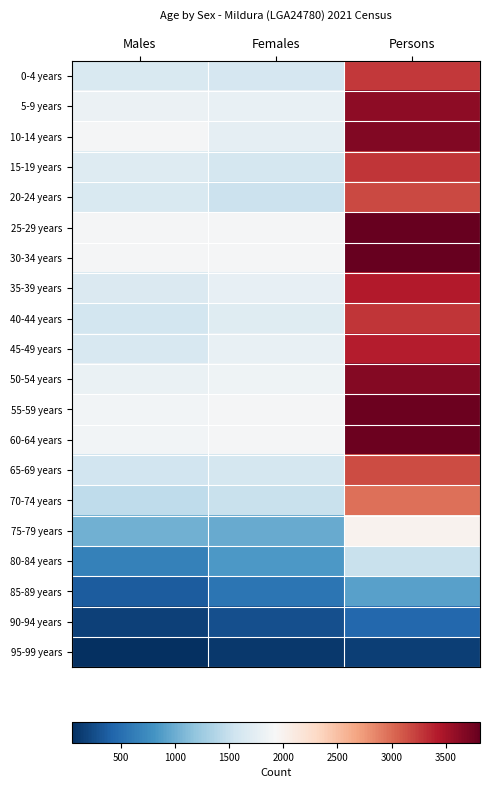

What is the difference between the highest and lowest values at Persons?

3667